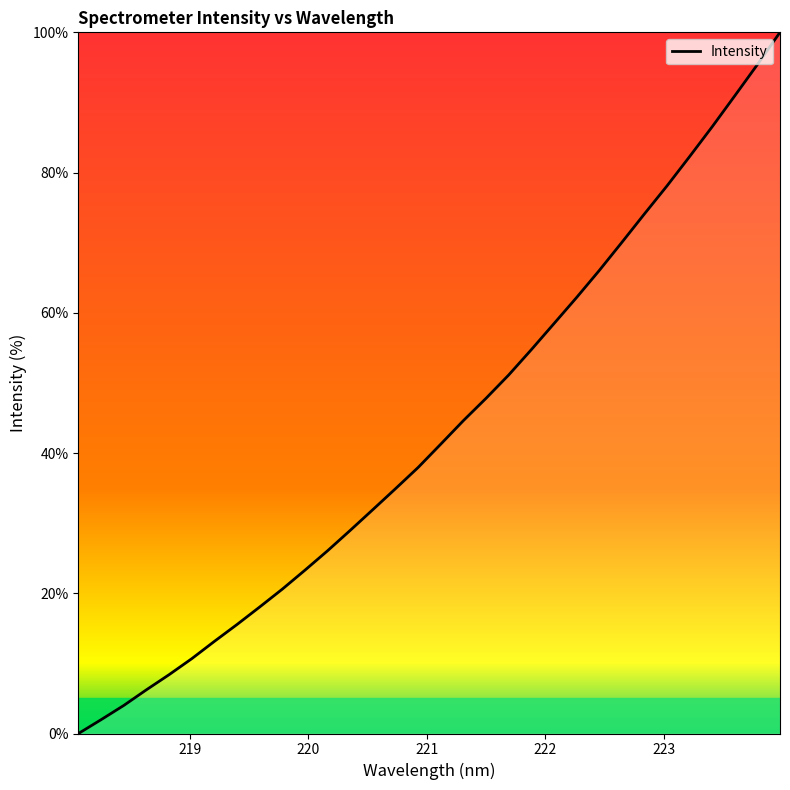

What is the maximum value shown in the chart?

100.0